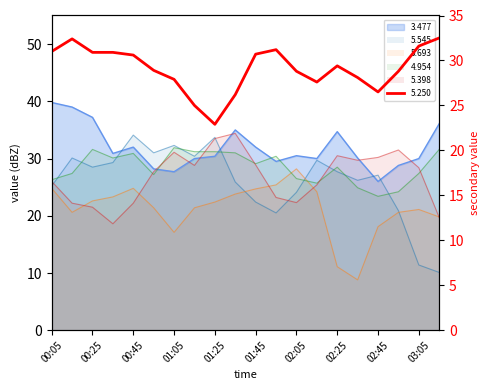

What is the sum of the 5.250 values at 00:15 and 01:35?

58.6